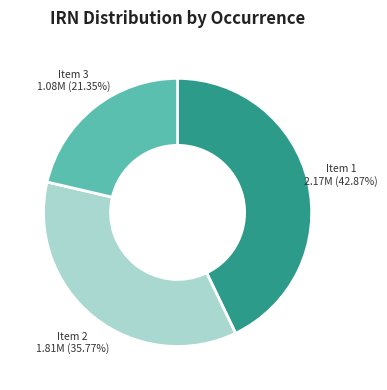

To the nearest percent, what is the difference between the largest and smallest slice percentages?

22%